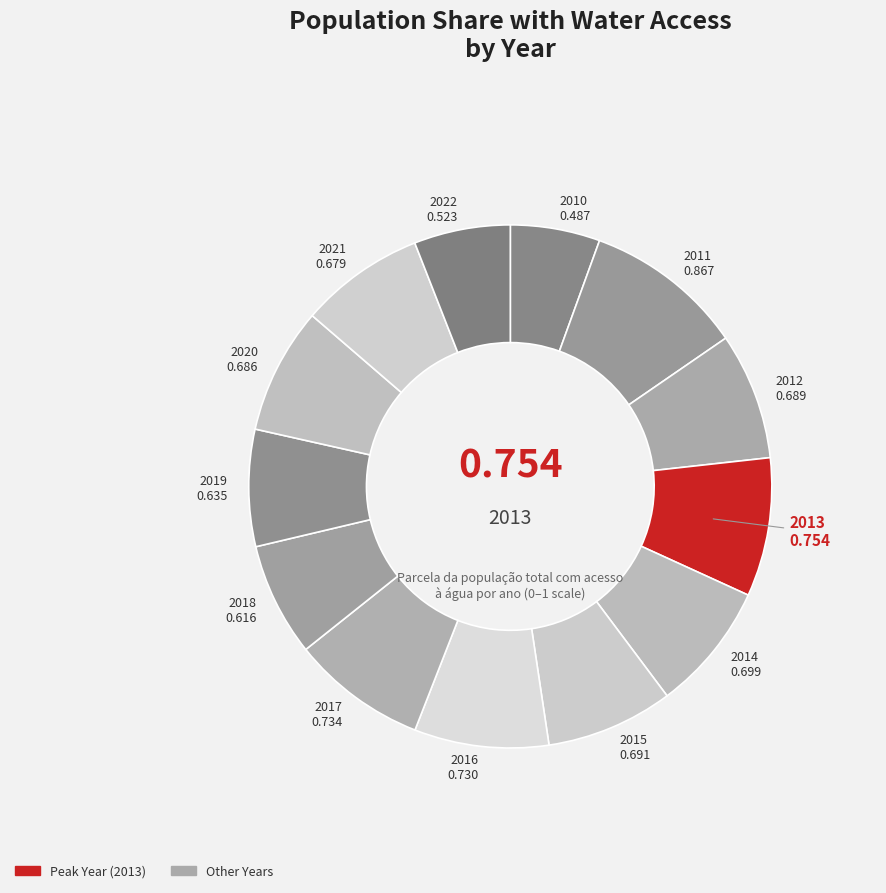

How many segments does this pie chart have?

13